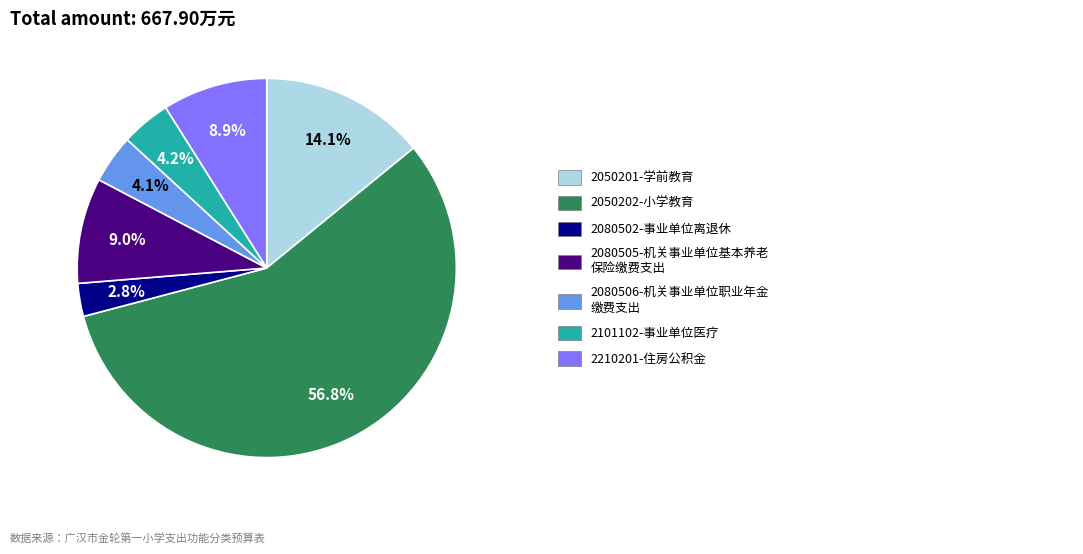

How many slices are in this pie chart?

7